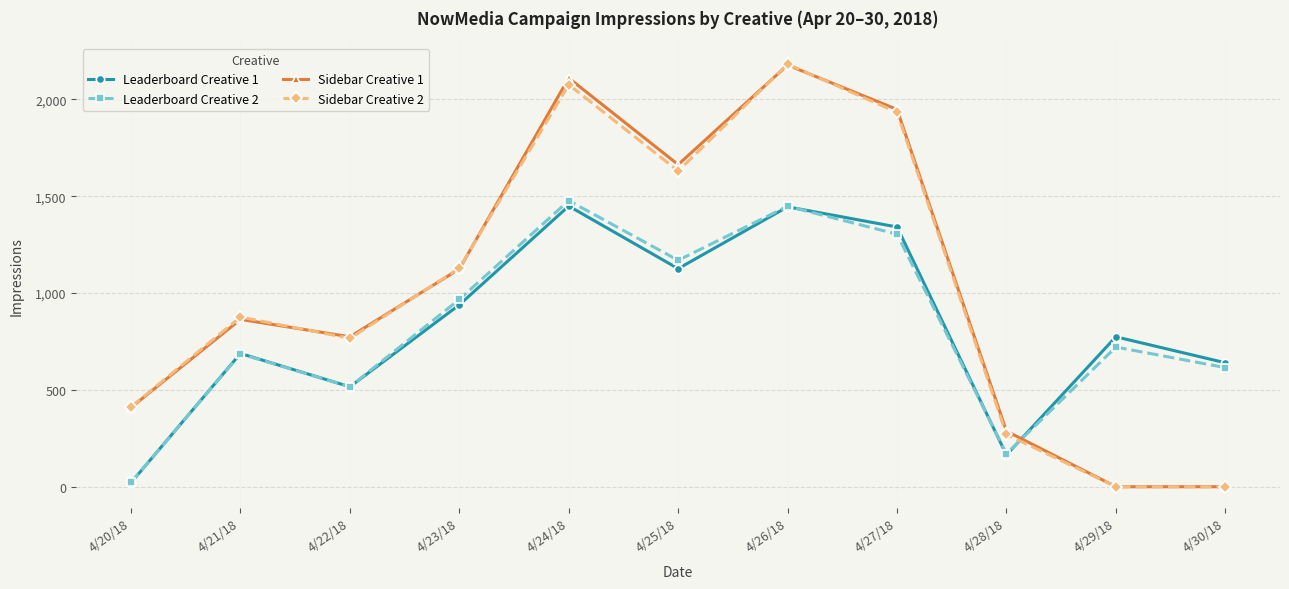

In Sidebar Creative 1, how many points are higher than both neighbors (excluding endpoints)?

3